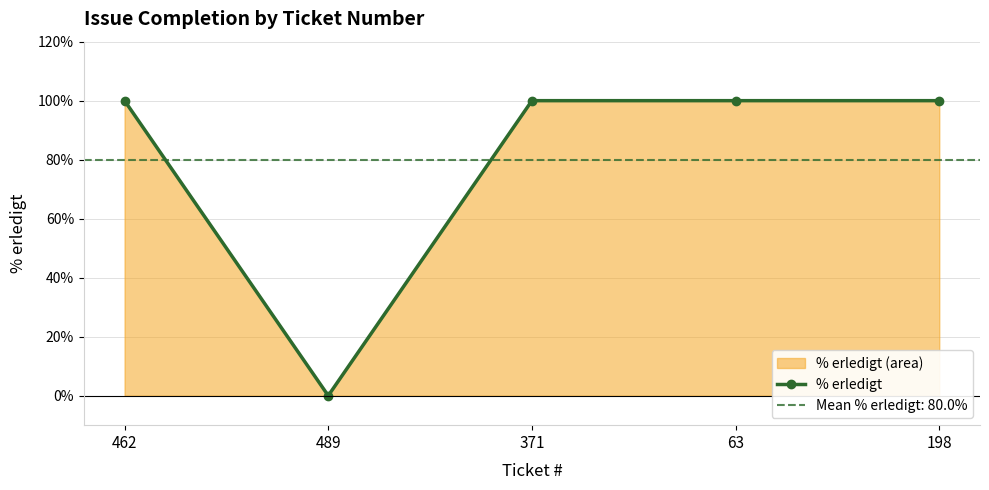

True or false: there are more than 2 points higher than both neighbors.

False